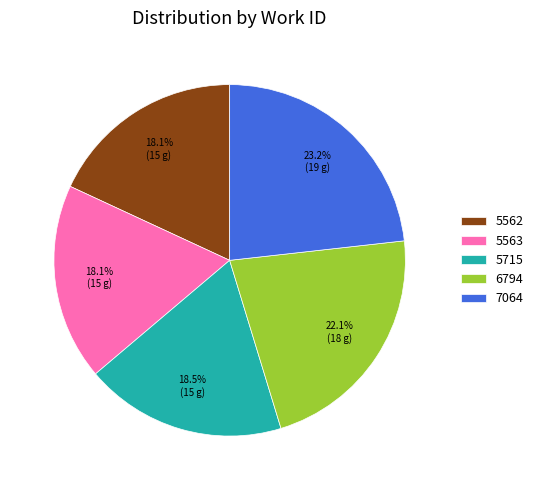

What is the ratio of the value at 7064 to the value at 5563?

1.3